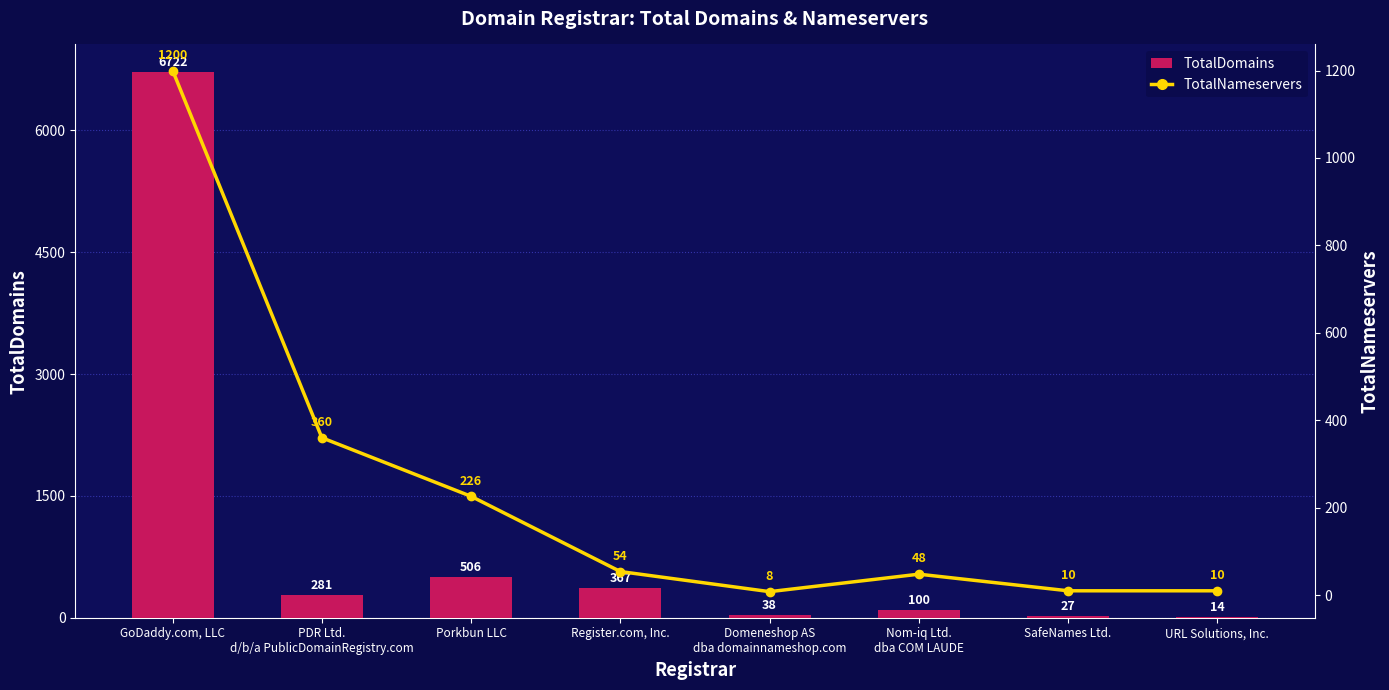

Which series has the largest total across all categories?

TotalDomains